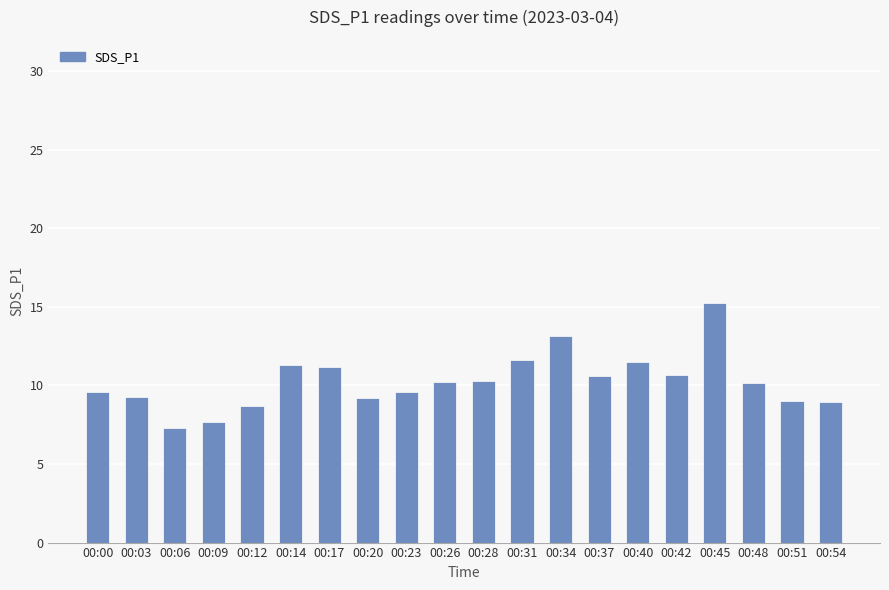

What is the ratio of the value at 00:06 to the value at 00:20?

0.8